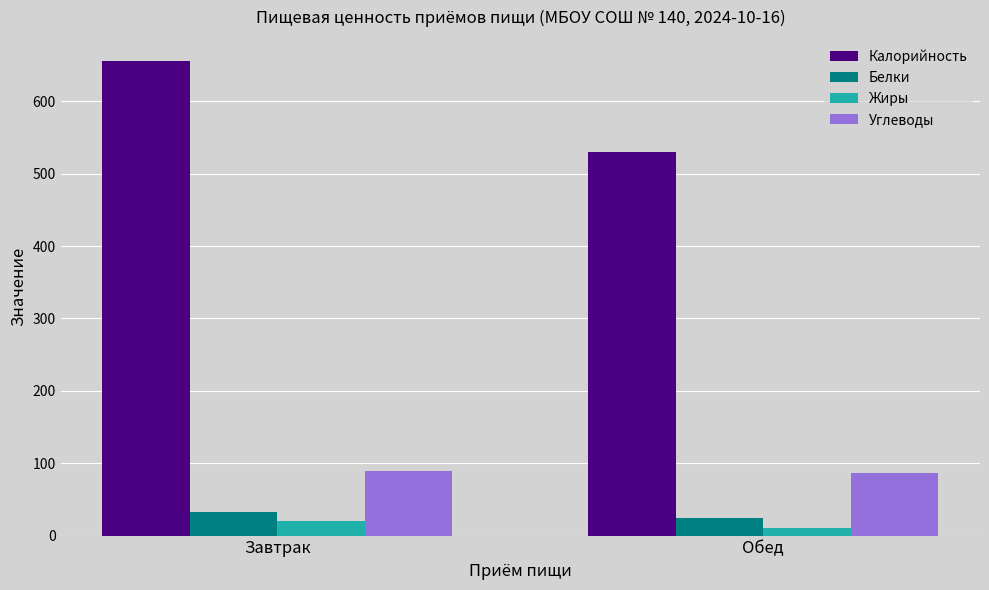

How many bars are there in total?

8